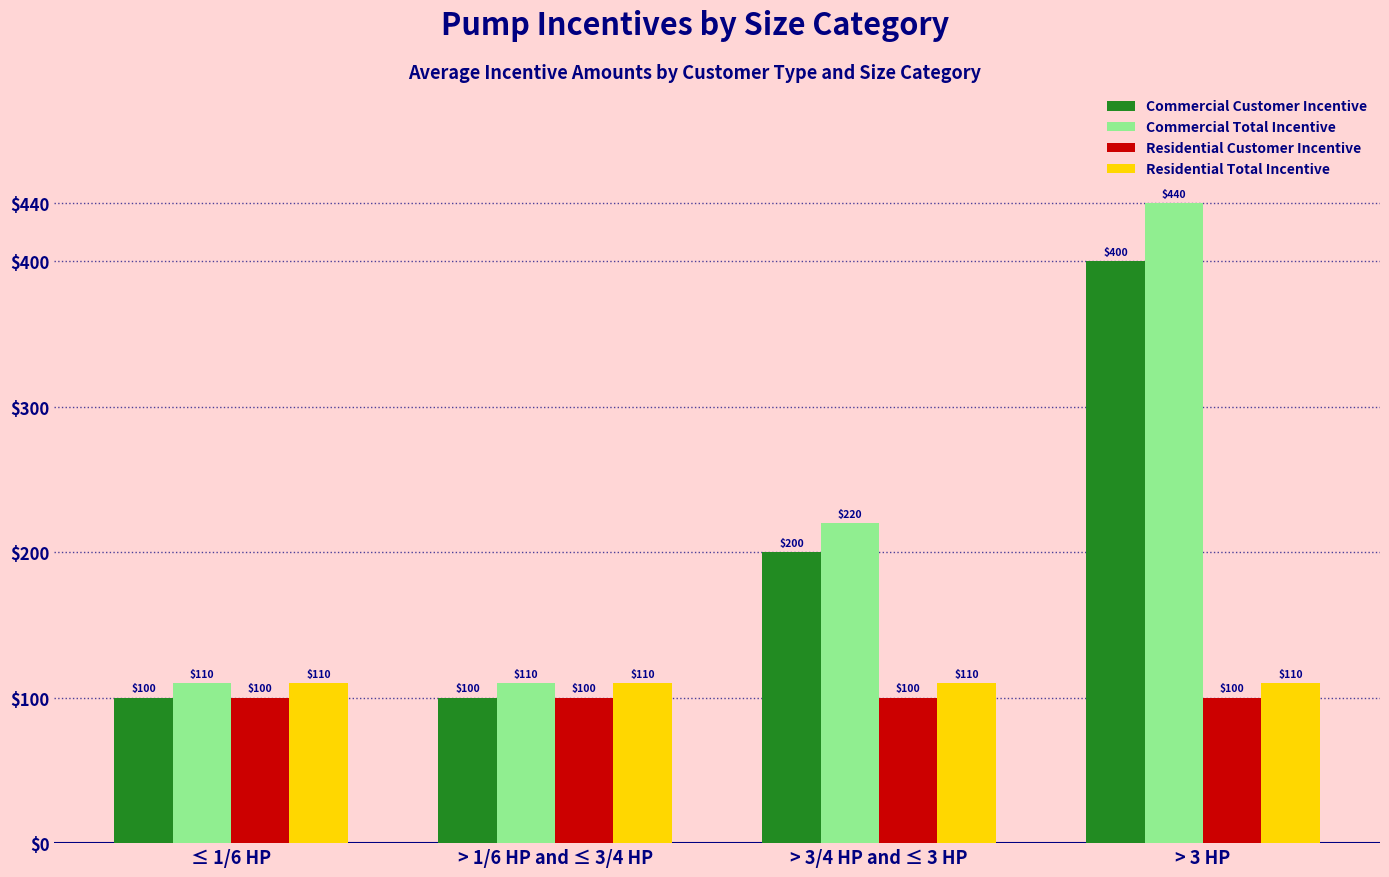

What is the label of the 4th bar from the right?

≤ 1/6 HP